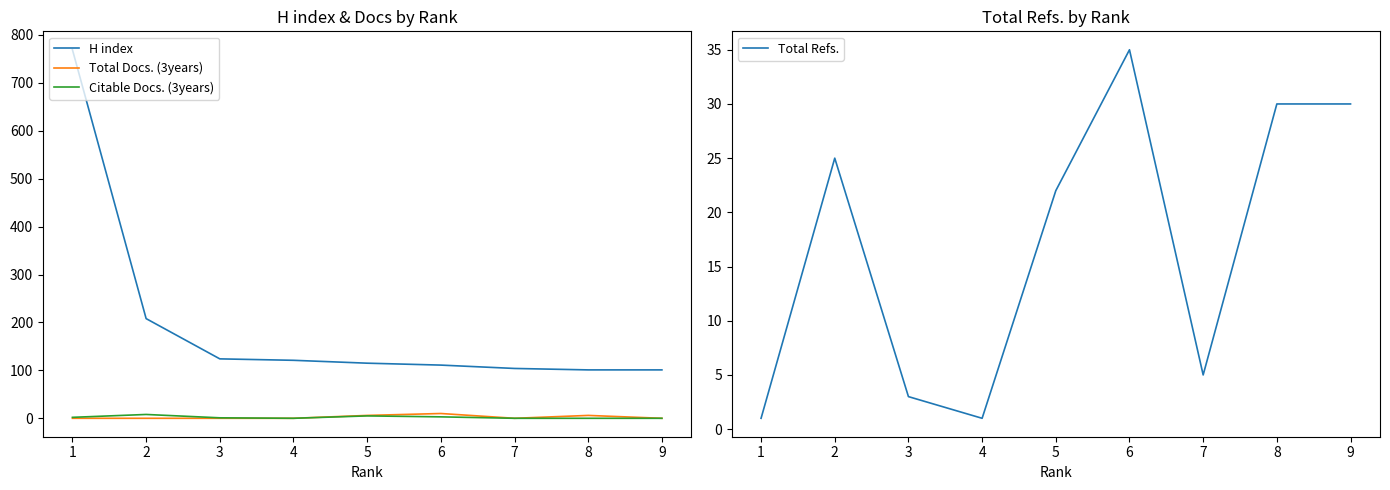

The Citable Docs. (3years) series shows 1 at 5. True or false?

False